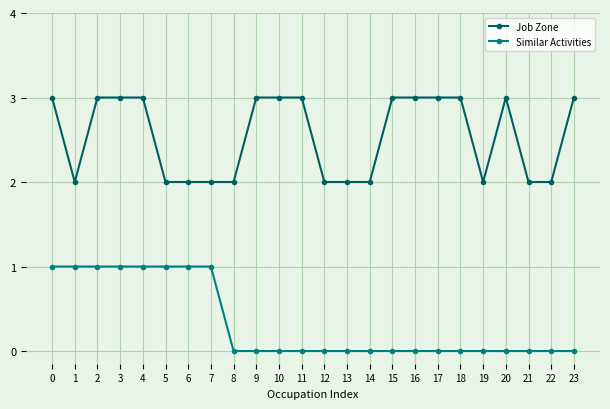

Which series changed the most between 4 and 10?

Similar Activities